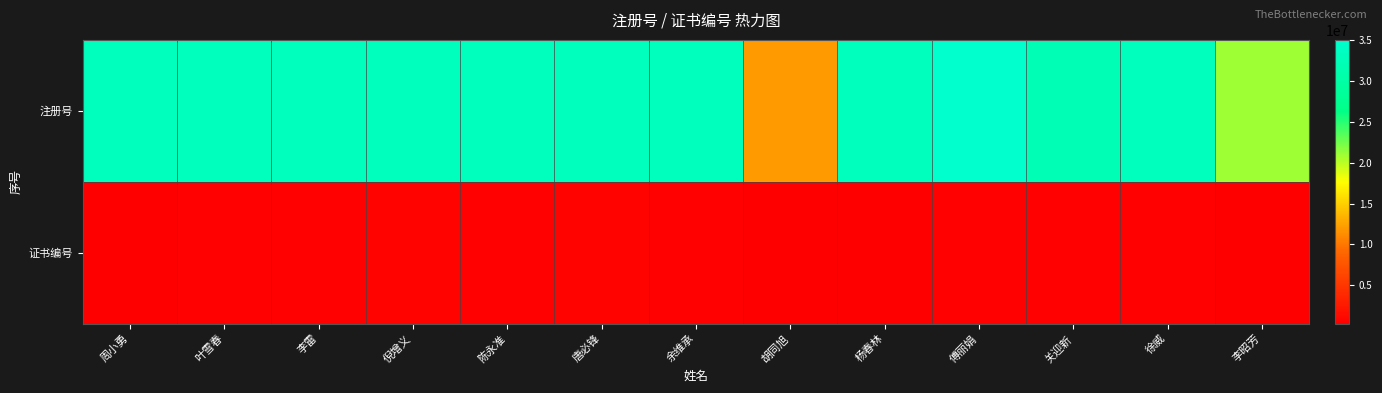

Between 陈永准 and 李雷, which is larger?

李雷